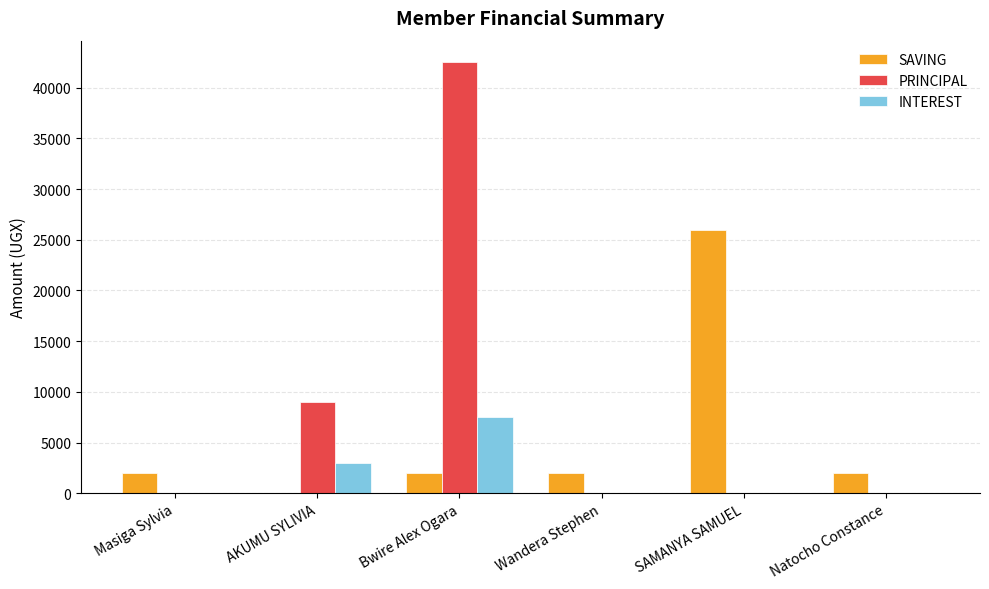

What is the highest value of the SAVING series?

26000